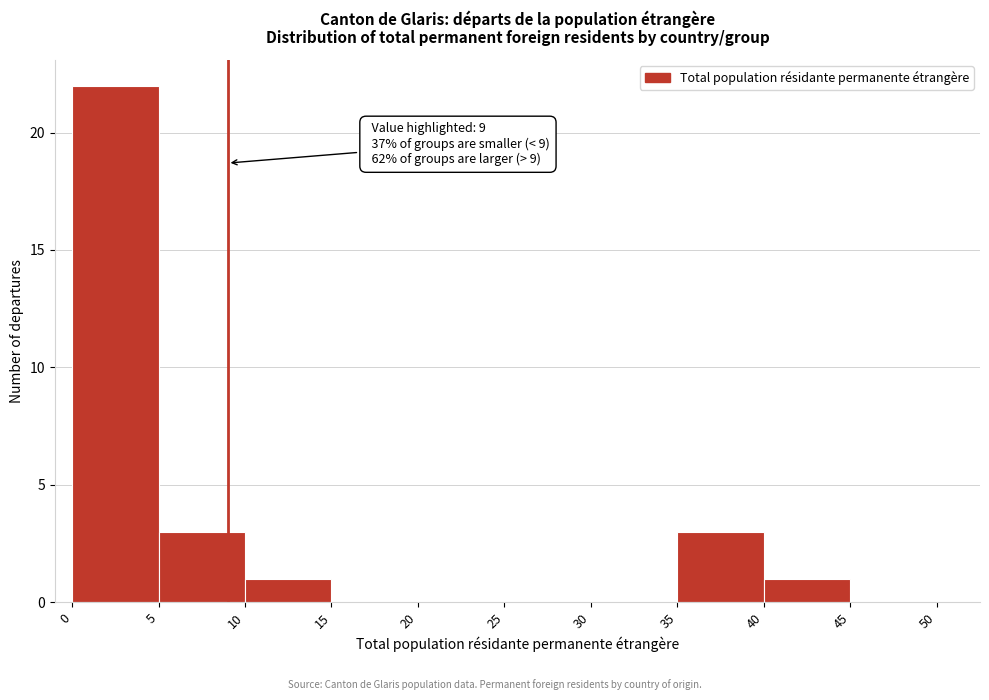

Over which range of the x-axis is the bar tallest?

0 to 5